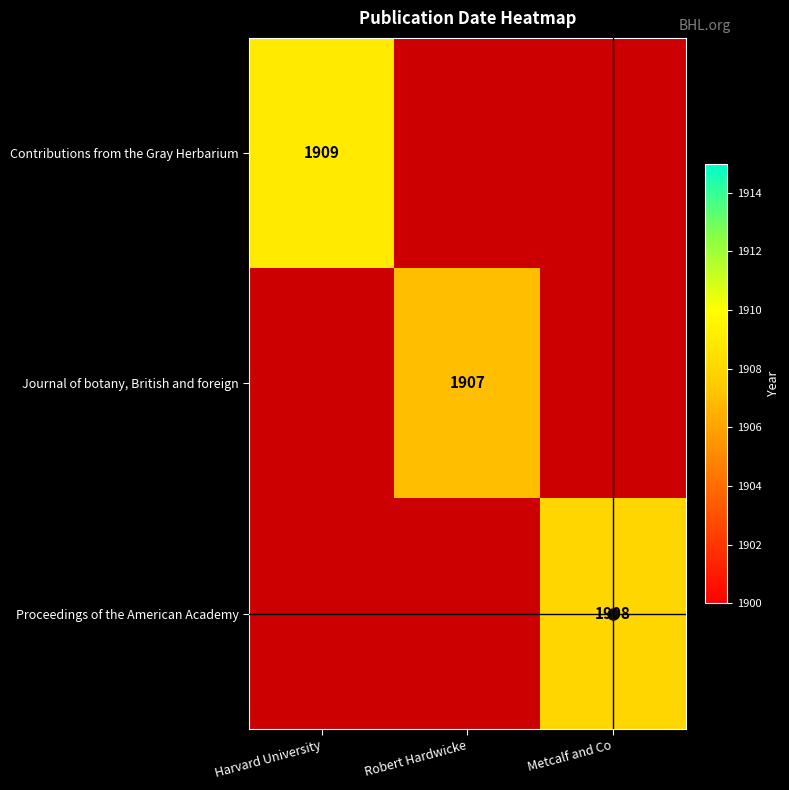

Is it true that Contributions from the Gray Herbarium equals 1909 at Harvard University?

True